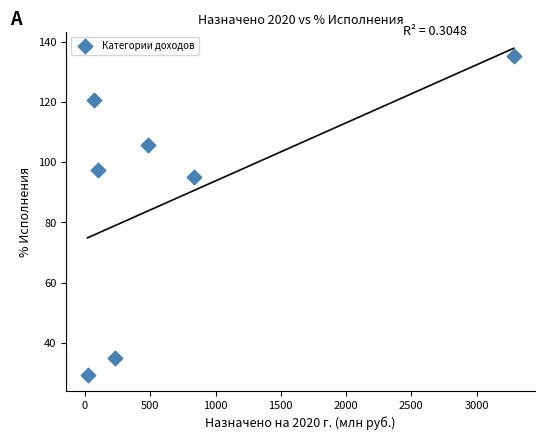

What Y value in the scatter plot is closest to 82?

95.0